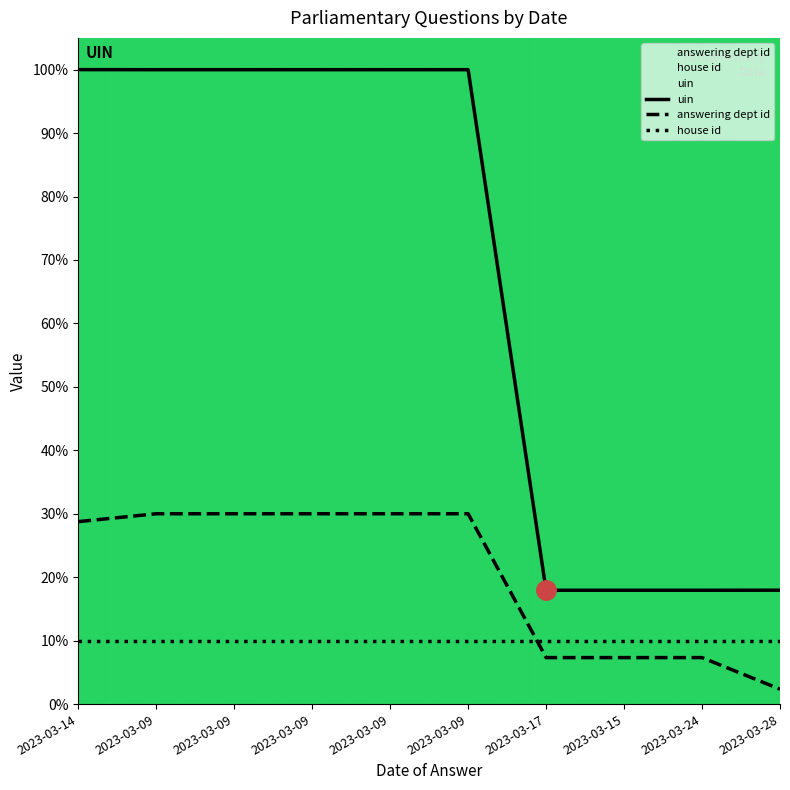

Rank the categories by answering dept id value from highest to lowest.

2023-03-09, 2023-03-09, 2023-03-09, 2023-03-09, 2023-03-09, 2023-03-14, 2023-03-17, 2023-03-15, 2023-03-24, 2023-03-28